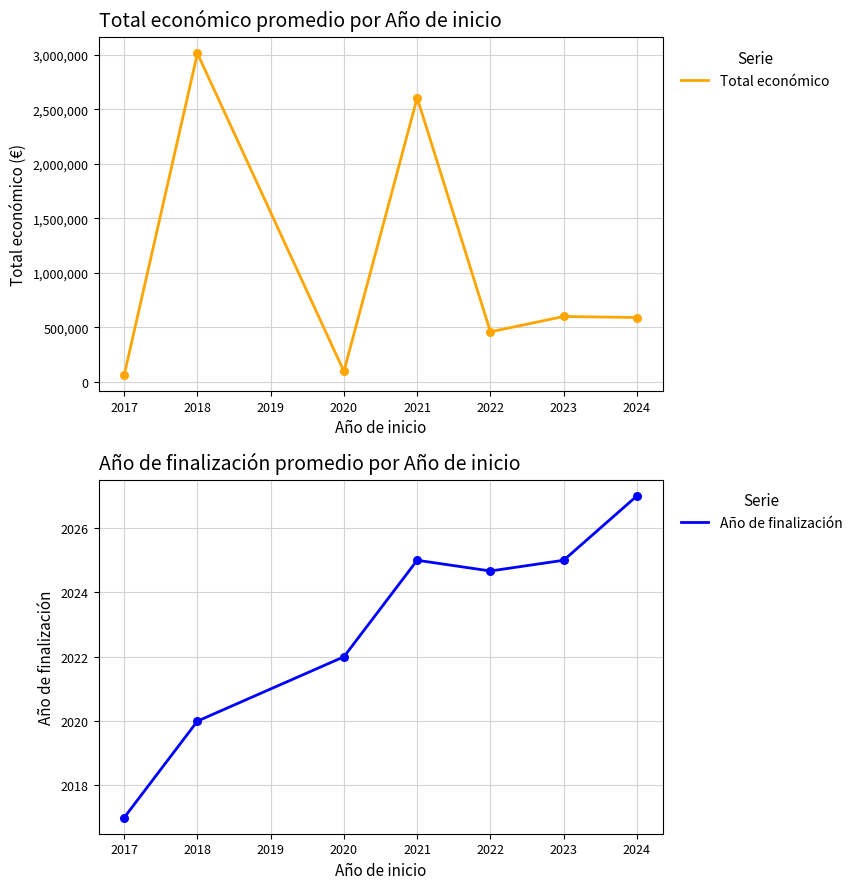

Where does the Año de finalización series first go above 2024?

2021